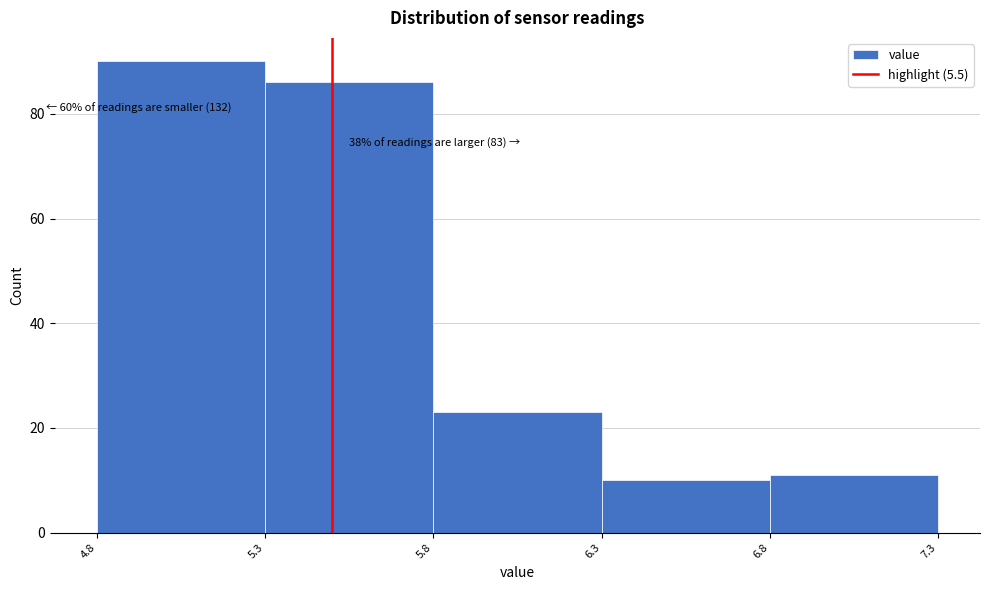

Over which range of the x-axis is the bar tallest?

4.8 to 5.3